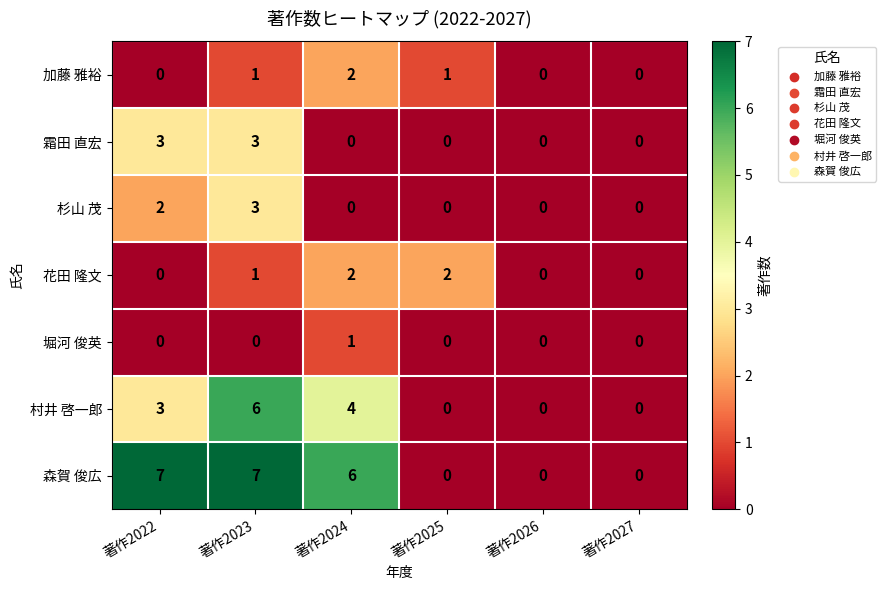

The value of 杉山 茂 at 著作2022 is 3. True or false?

False